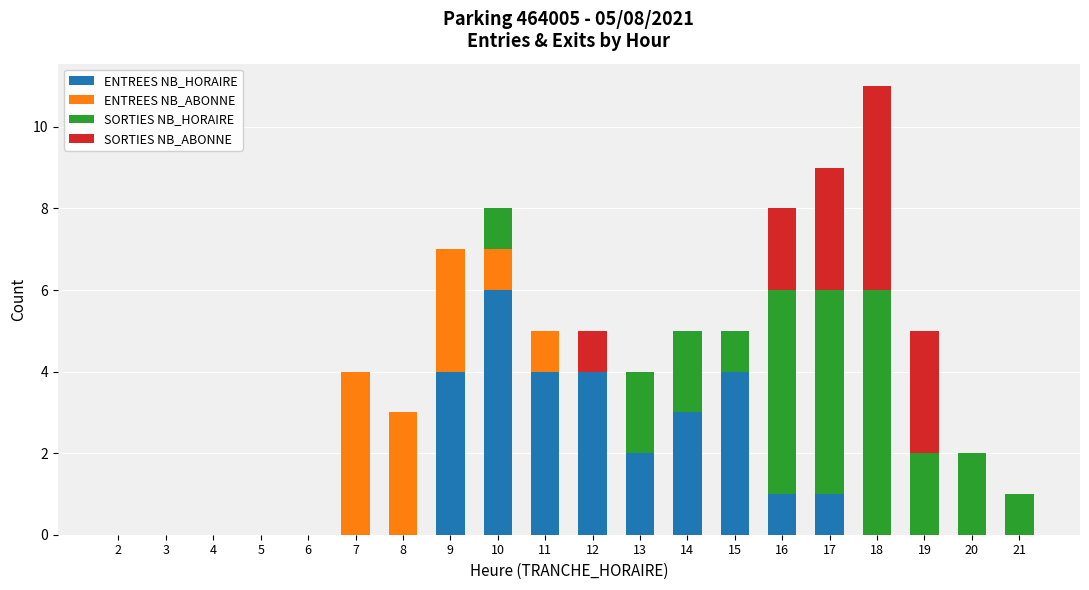

What is the highest value of the ENTREES NB_HORAIRE series?

6